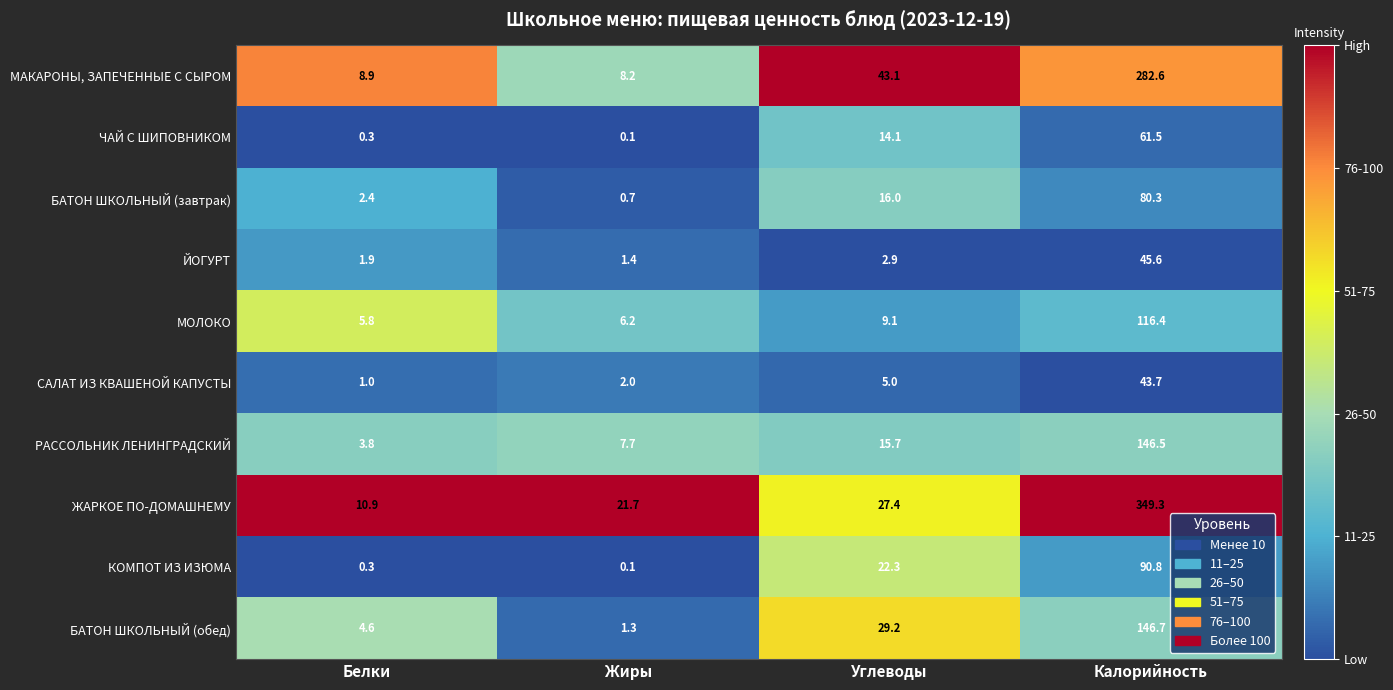

Which series has the largest range (max minus min)?

ЖАРКОЕ ПО-ДОМАШНЕМУ